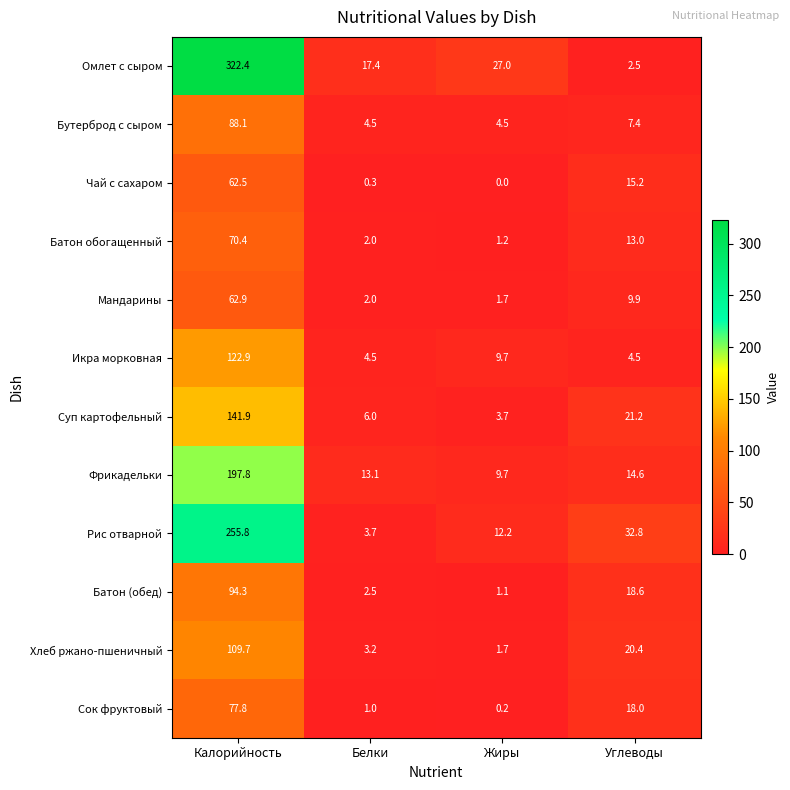

At which category does the chart reach its minimum across all series?

Жиры